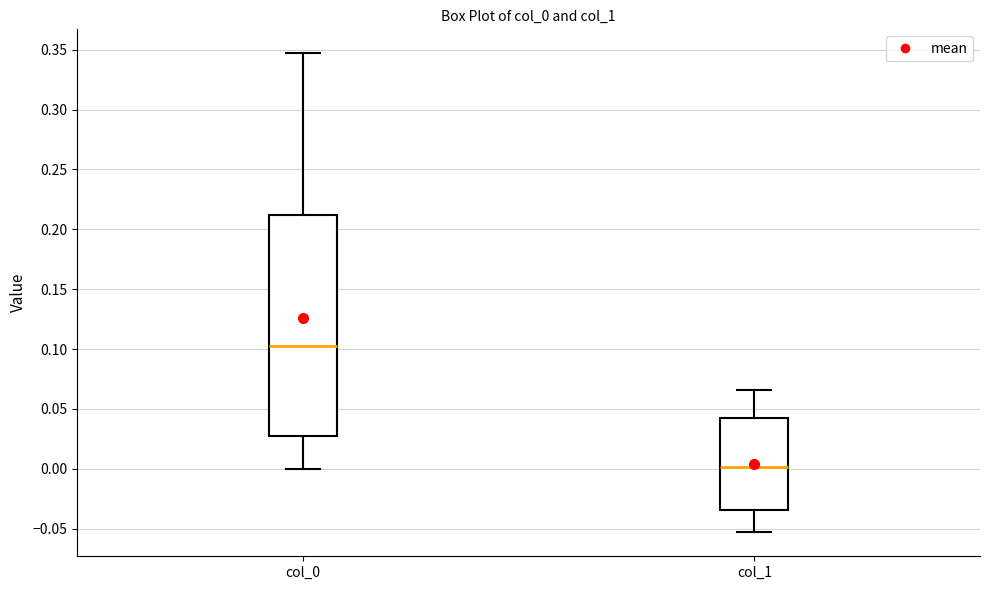

Reading left to right, transcribe this box plot: for each box, give where its median line is, the range the box spans, and where its two whiskers end, as read against the y-axis. The values are not printed on the chart, so give them approximately, as read against the axis.

col_0: median 0.100, box 0.025 to 0.210, whiskers 0.000 to 0.345
col_1: median 0.000, box -0.035 to 0.045, whiskers -0.055 to 0.065